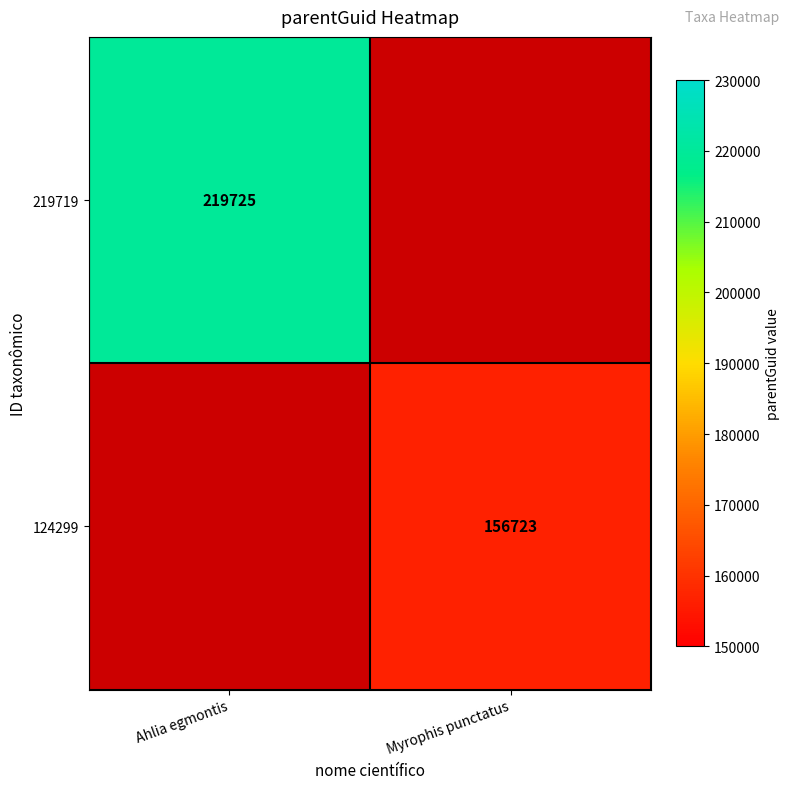

How many data points does each series have?

2